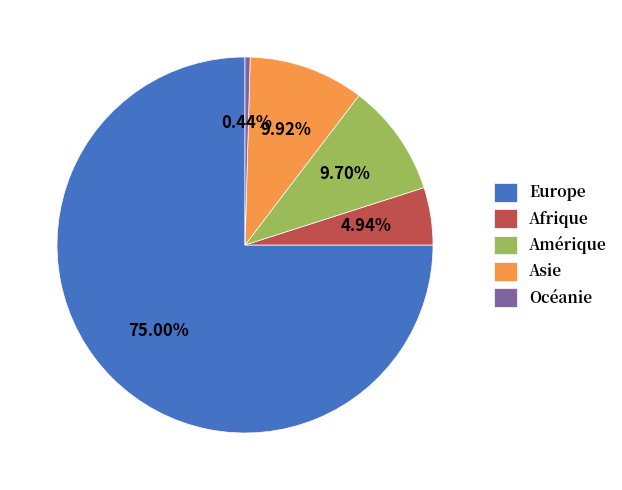

To the nearest percent, what percentage of the pie is Amérique?

10%